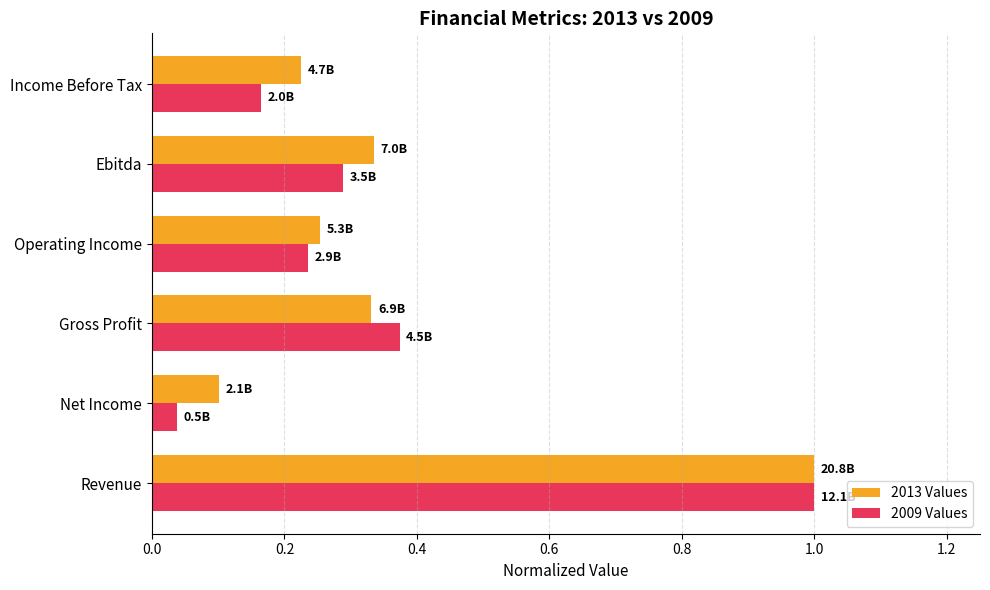

The 2013 Values series shows 1.7 at Revenue. True or false?

False